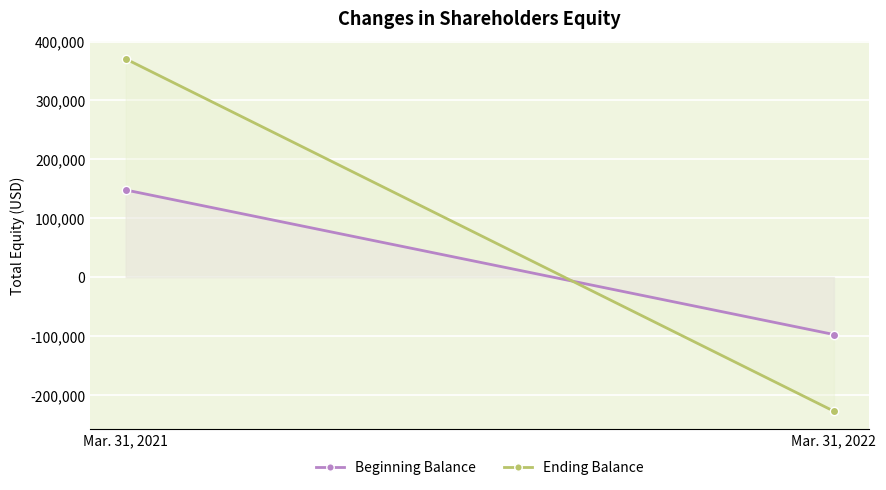

Is this an area chart (filled region under the line)?

No